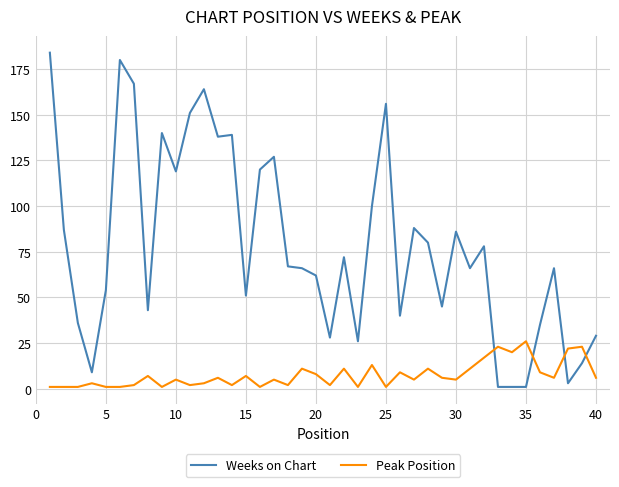

True or false: Weeks on Chart and Peak Position intersect in this chart.

True